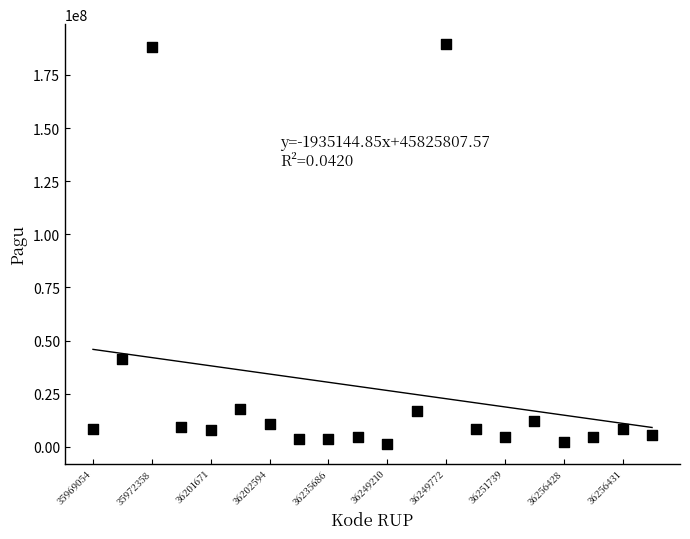

What is the range of Y values (max minus min)?

188030200